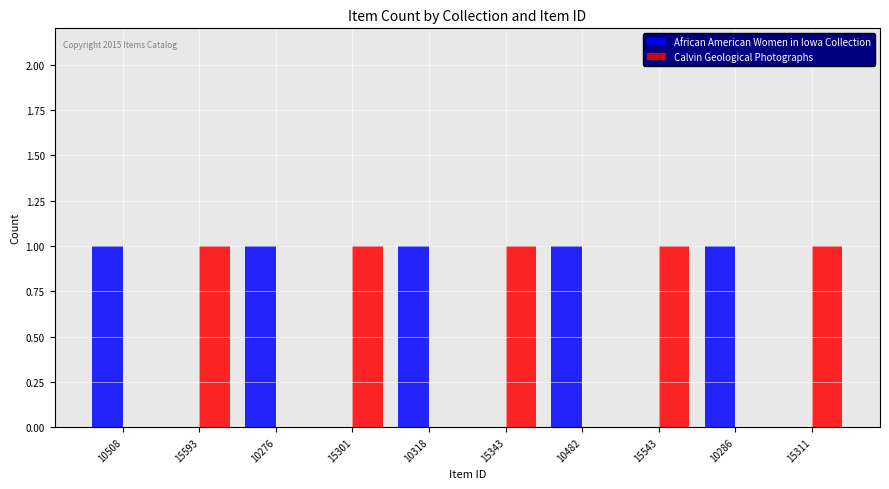

Is it true that African American Women in Iowa Collection equals 0 at 15301?

True